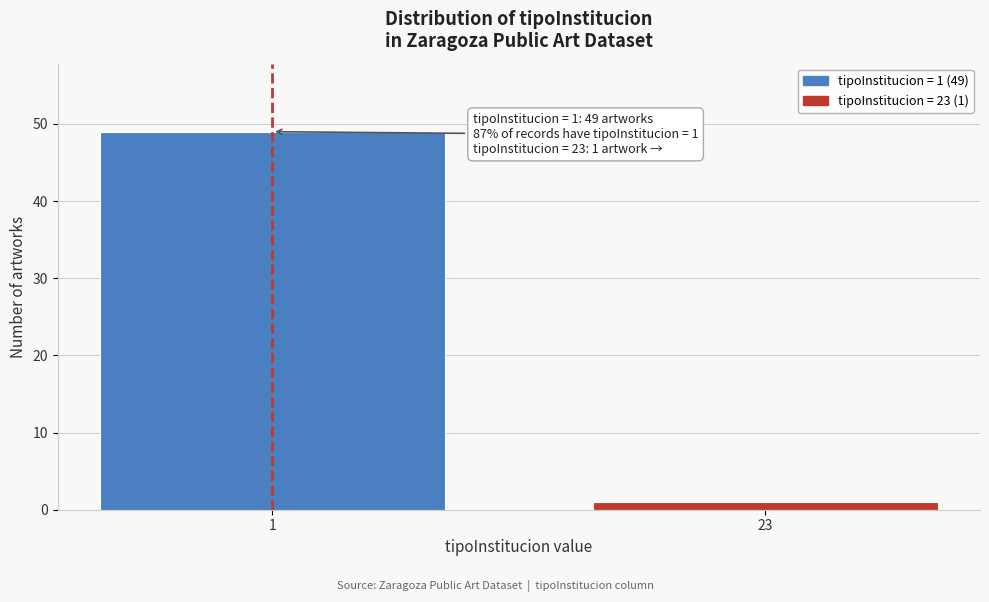

Reading left to right, what are all the values shown in this chart?

49	1